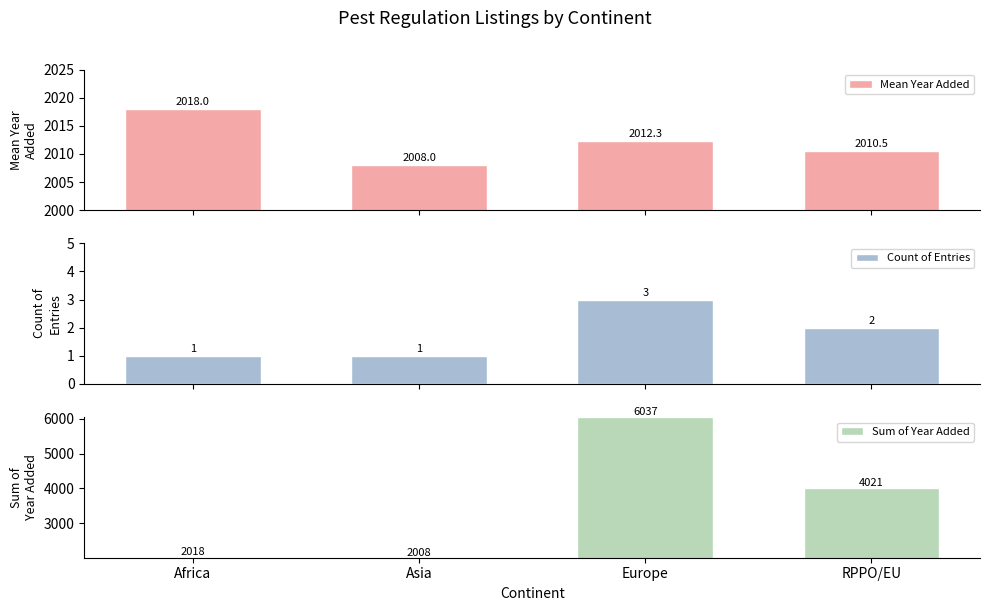

How many series are shown in this chart?

3